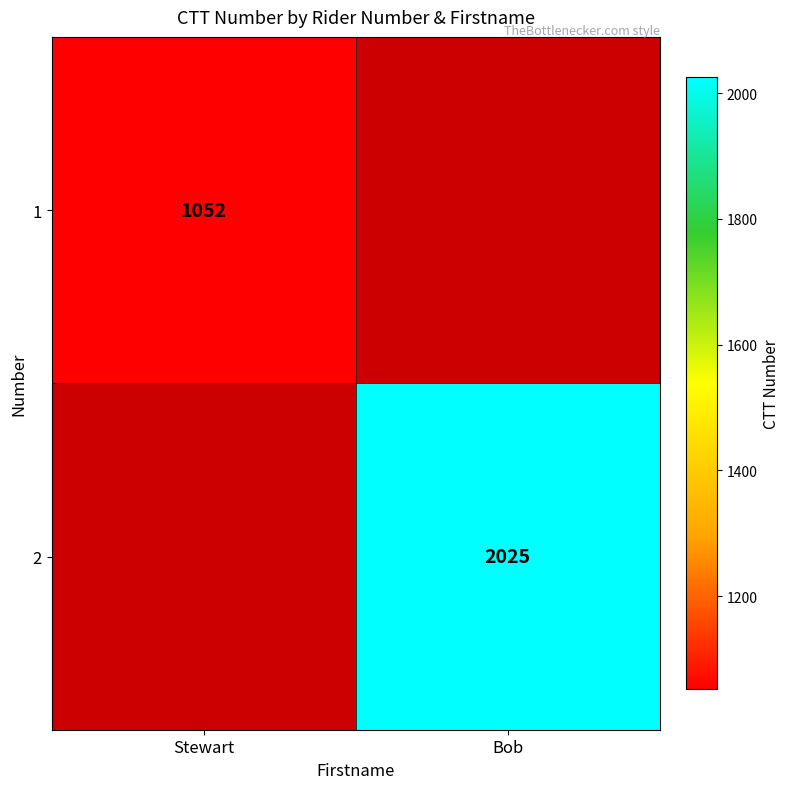

True or false: 2 has a value of 2025 at Bob.

True